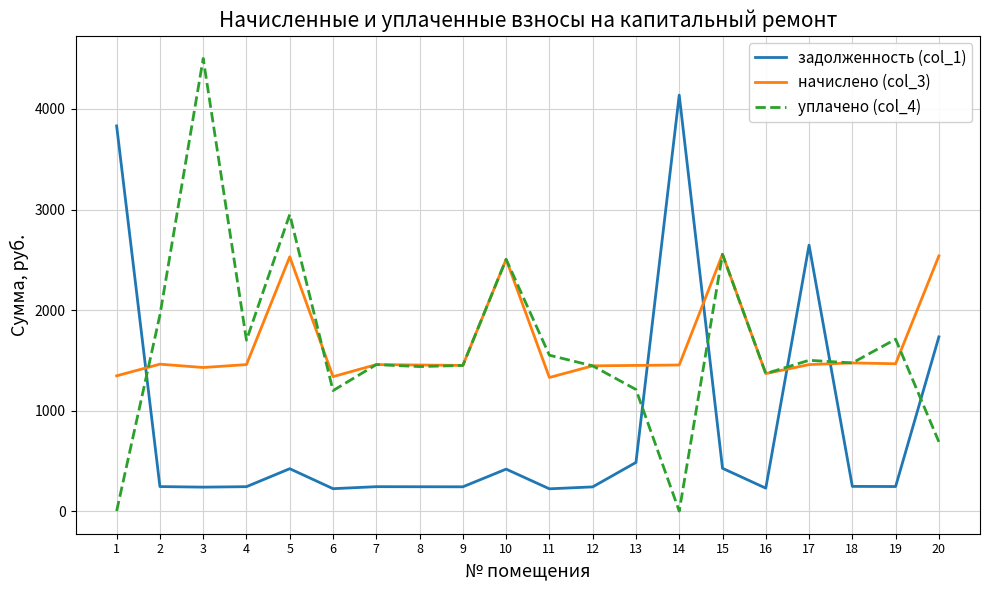

True or false: уплачено (col_4) has more than 0 interior local peaks.

True